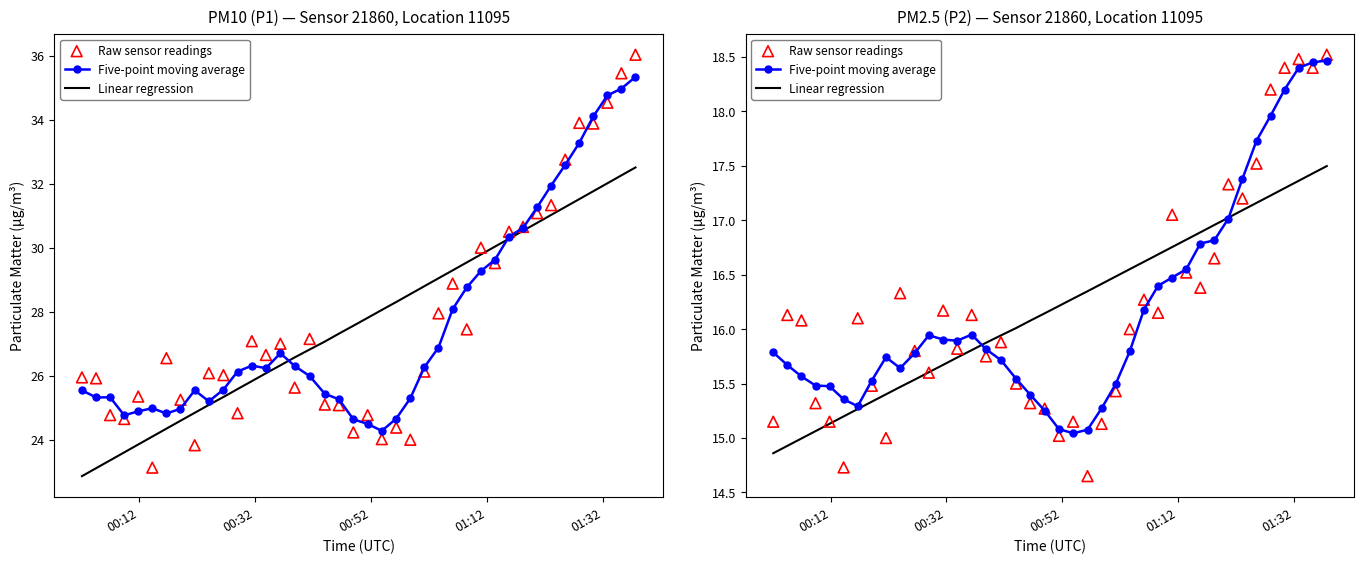

Is the value of Raw sensor readings at 10 greater than the value of Five-point moving average at 17?

Yes